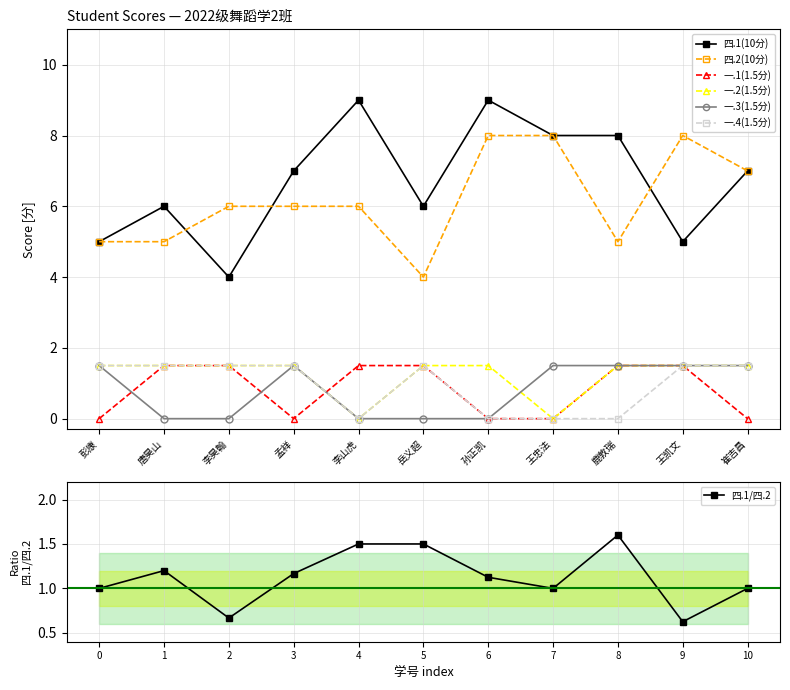

Is it true that 一.4(1.5分) equals 2.1 at 岳义超?

False